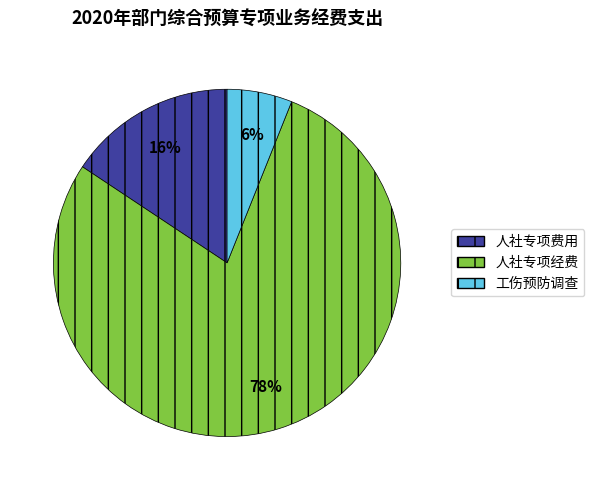

To the nearest percent, what is the difference between the 工伤预防调查 and 人社专项费用 slice percentages?

10%